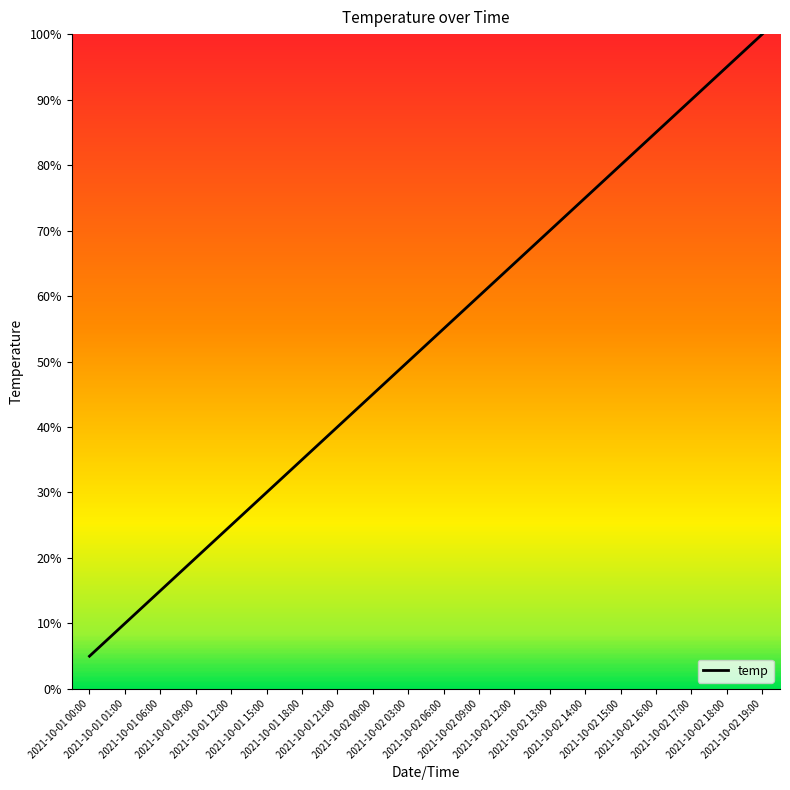

What is the difference between the maximum and second lowest values?

90.0